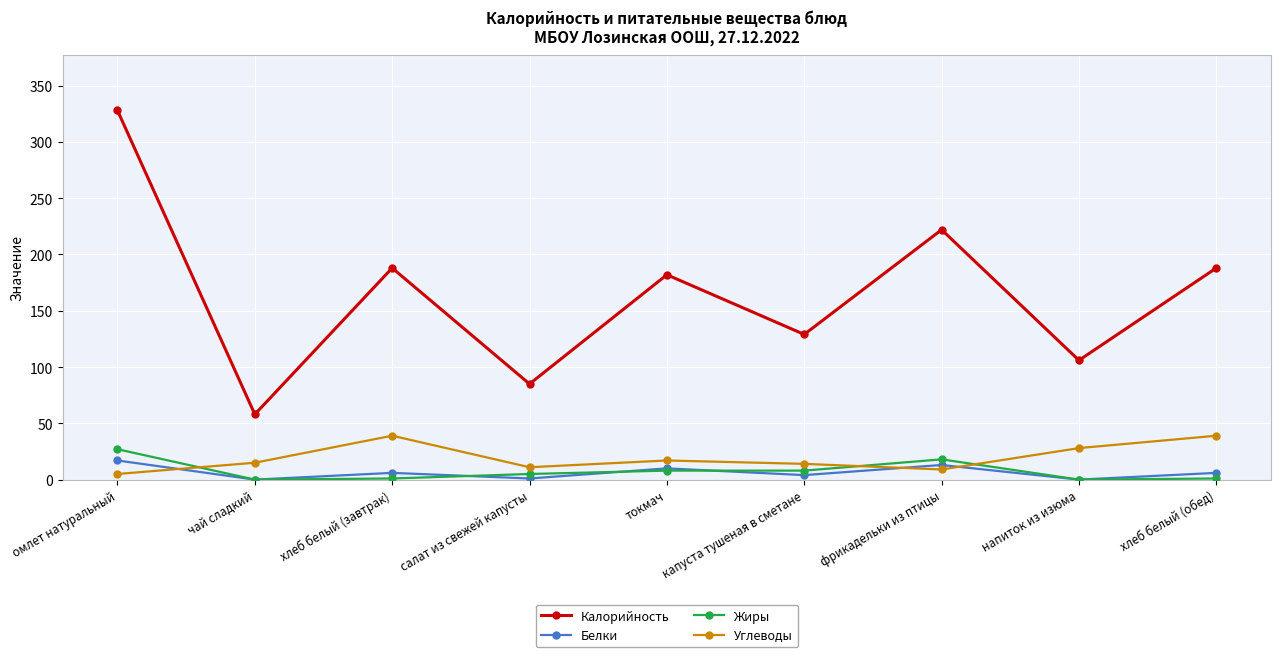

Does the chart display data point markers on the line(s)?

Yes